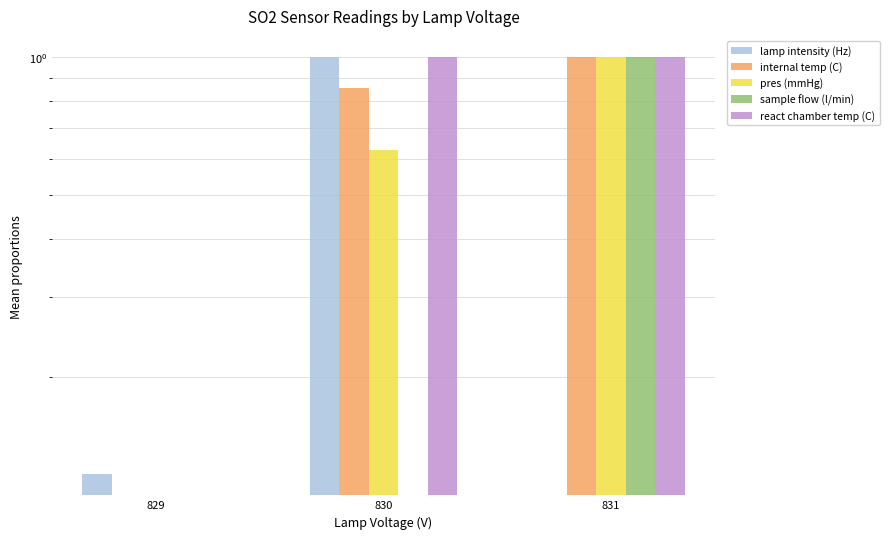

What is the difference between the sample flow (l/min) values at 829 and 831?

1.0